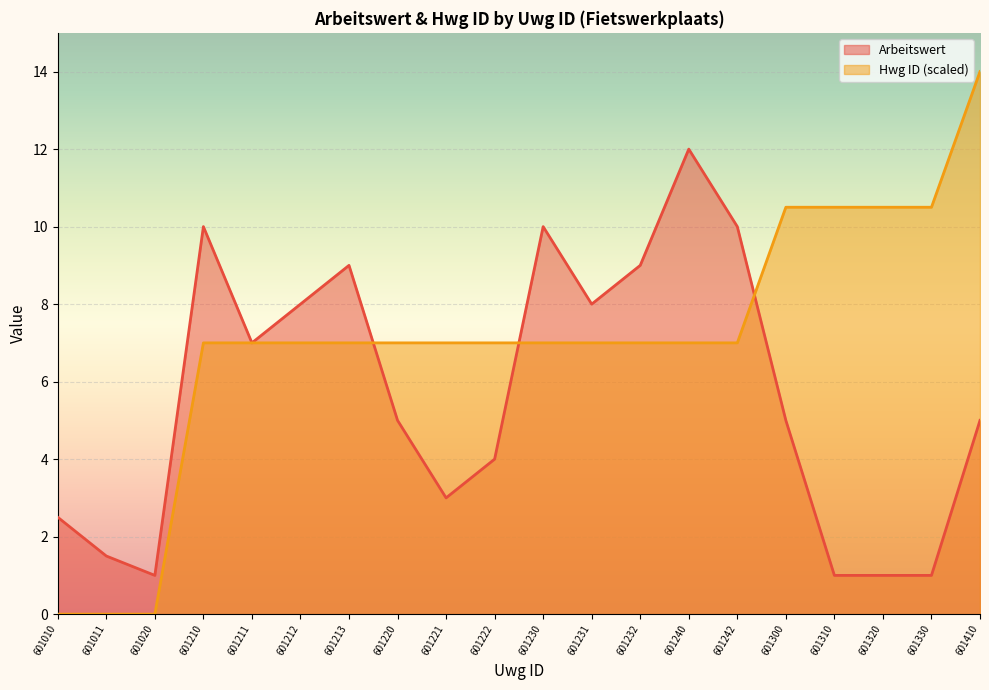

What are all the series names shown in the legend?

Arbeitswert, Hwg ID (scaled)